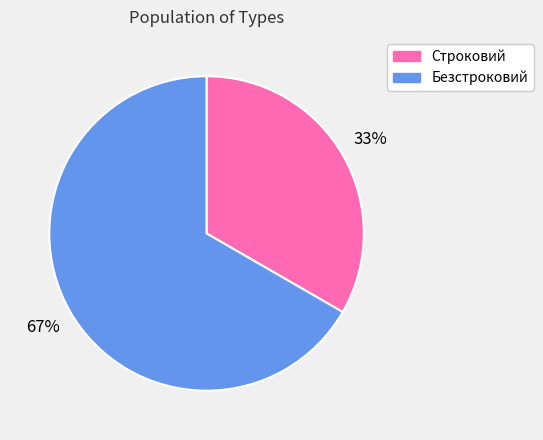

Which category accounts for the majority?

Безстроковий